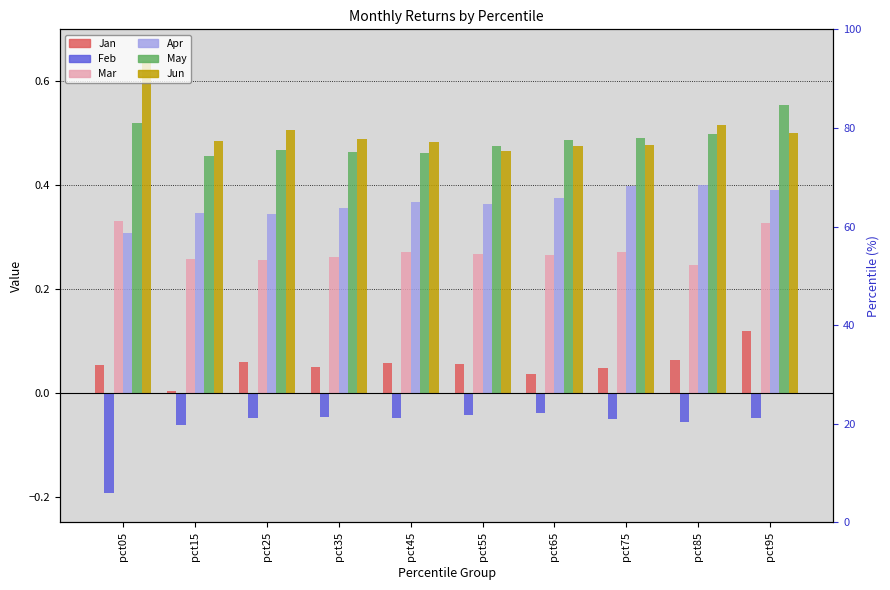

Count the number of categories in the chart.

10